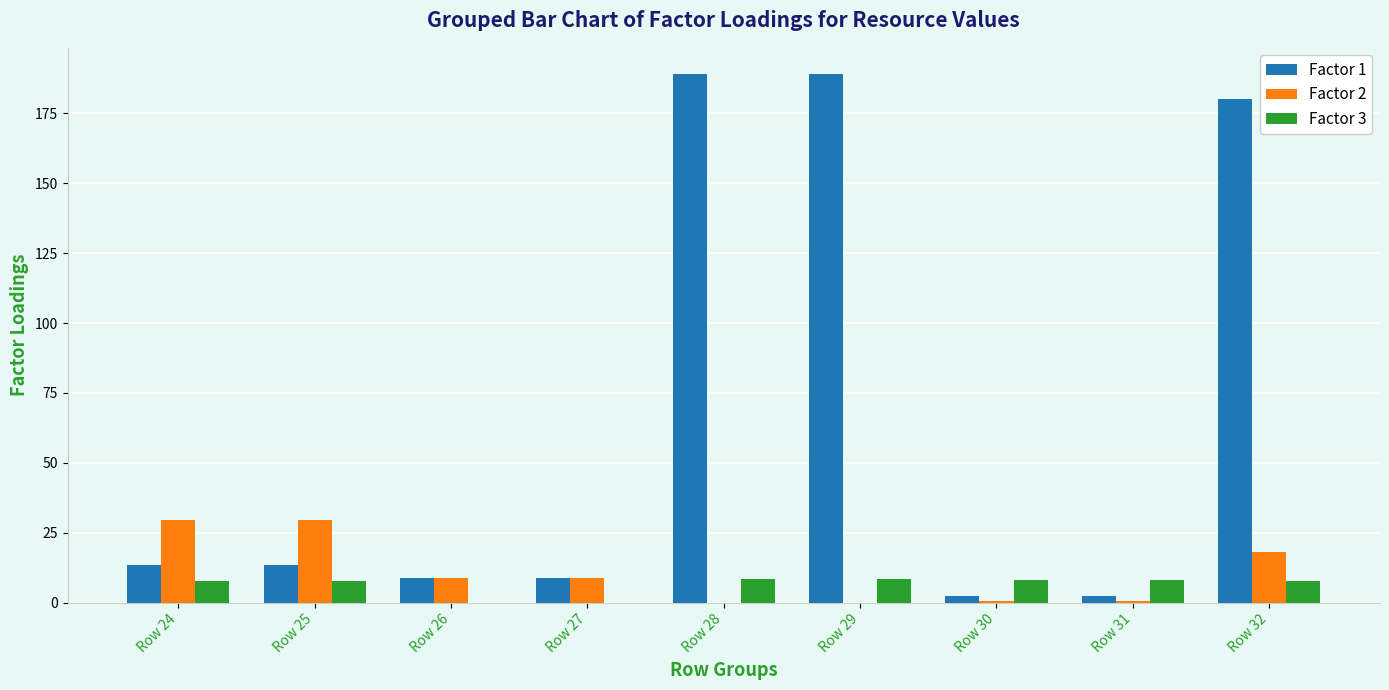

The Factor 3 series shows 7.8 at Row 24. True or false?

True